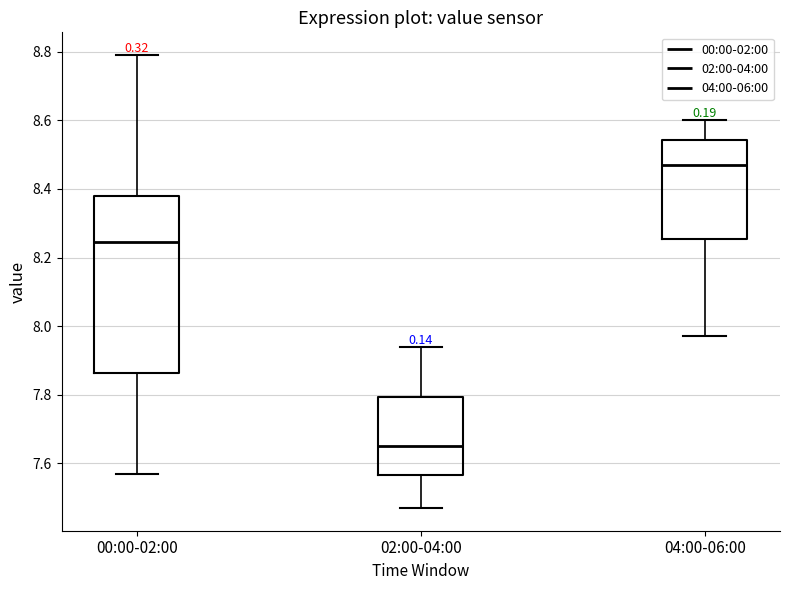

Reading left to right, transcribe this box plot: for each box, give where its median line is, the range the box spans, and where its two whiskers end, as read against the y-axis. The values are not printed on the chart, so give them approximately, as read against the axis.

00:00-02:00: median 8.24, box 7.86 to 8.38, whiskers 7.58 to 8.80
02:00-04:00: median 7.66, box 7.56 to 7.80, whiskers 7.48 to 7.94
04:00-06:00: median 8.48, box 8.26 to 8.54, whiskers 7.98 to 8.60